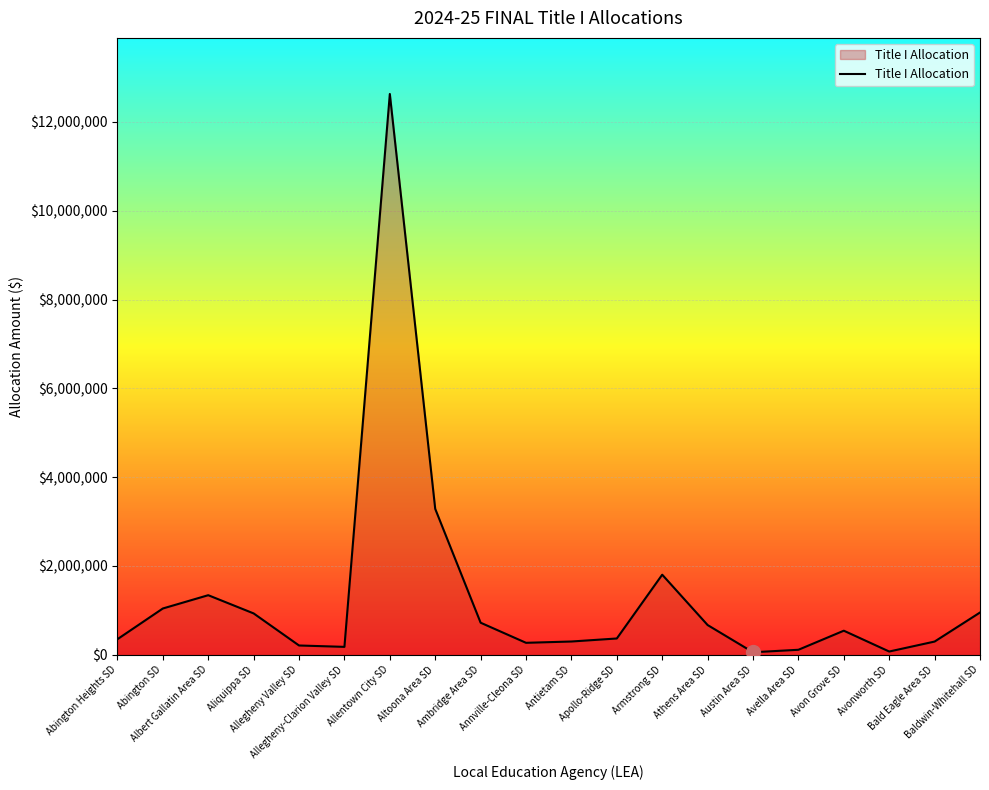

What is the maximum value shown in the chart?

12631354